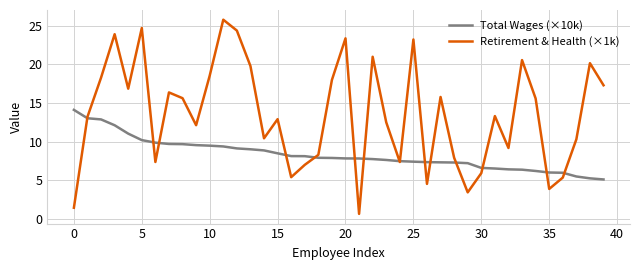

What is the highest value of the Total Wages (×10k) series?

14.1